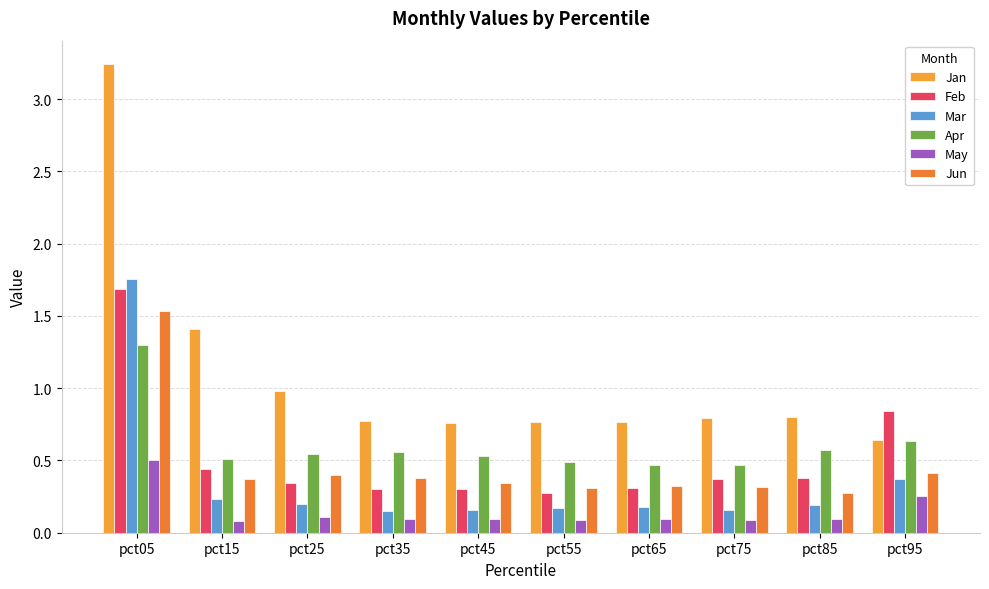

How many bars are there in each group?

6